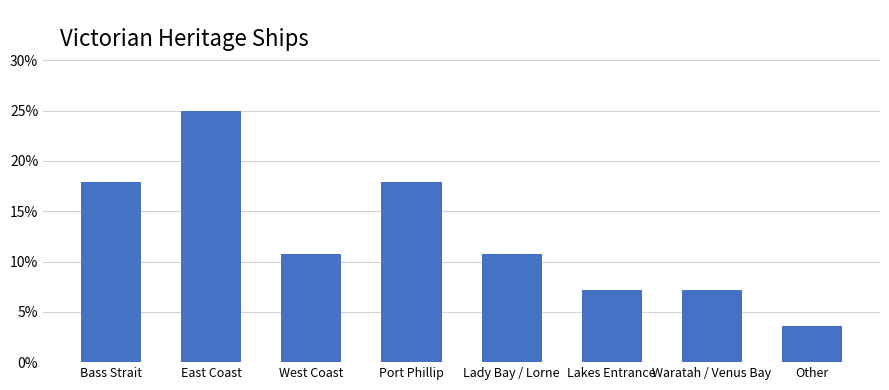

What is the difference between the maximum and minimum values?

0.2